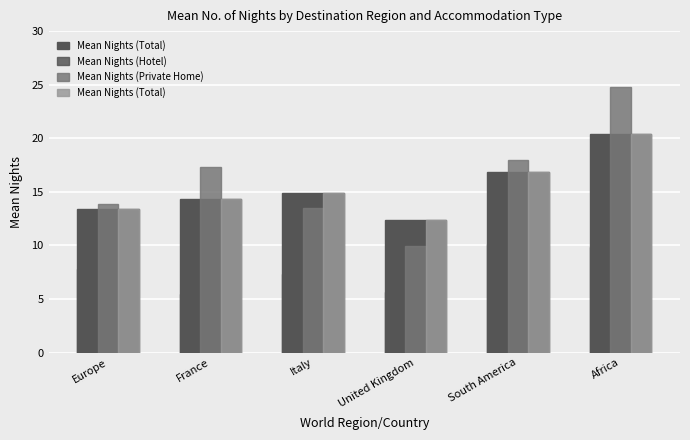

Rank the series at United Kingdom from lowest to highest value.

Mean Nights (Hotel), Mean Nights (Private Home), Mean Nights (Total)